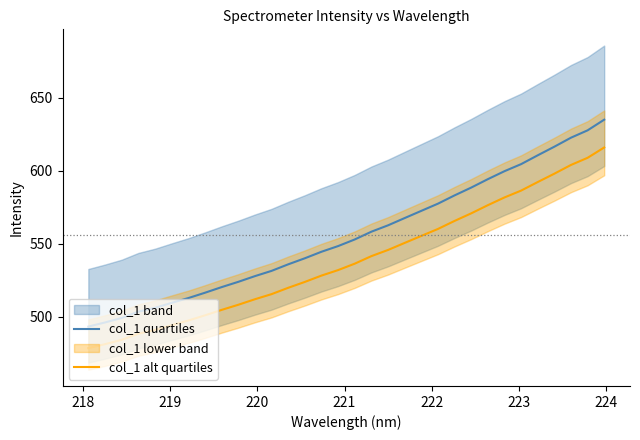

True or false: col_1 quartiles and col_1 alt quartiles cross at least once.

False